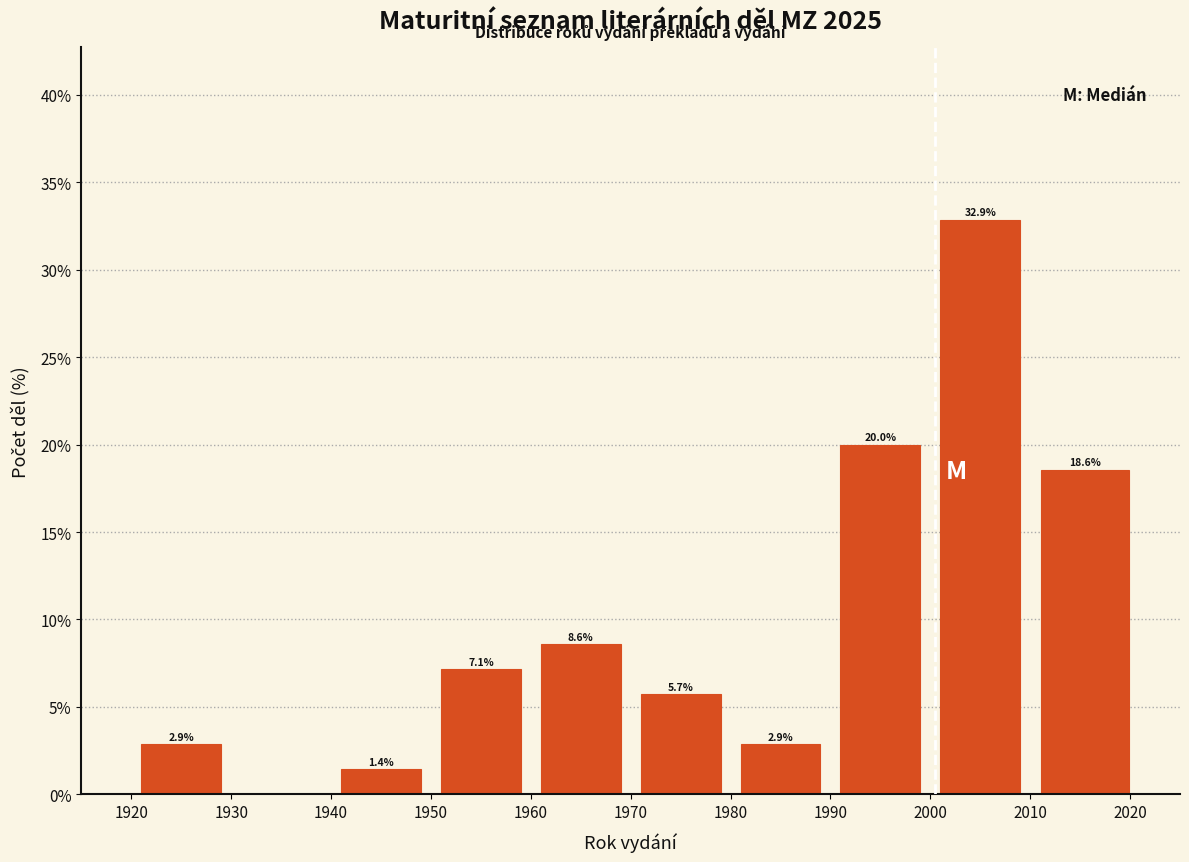

Over which range of the x-axis is the bar tallest?

2000 to 2010